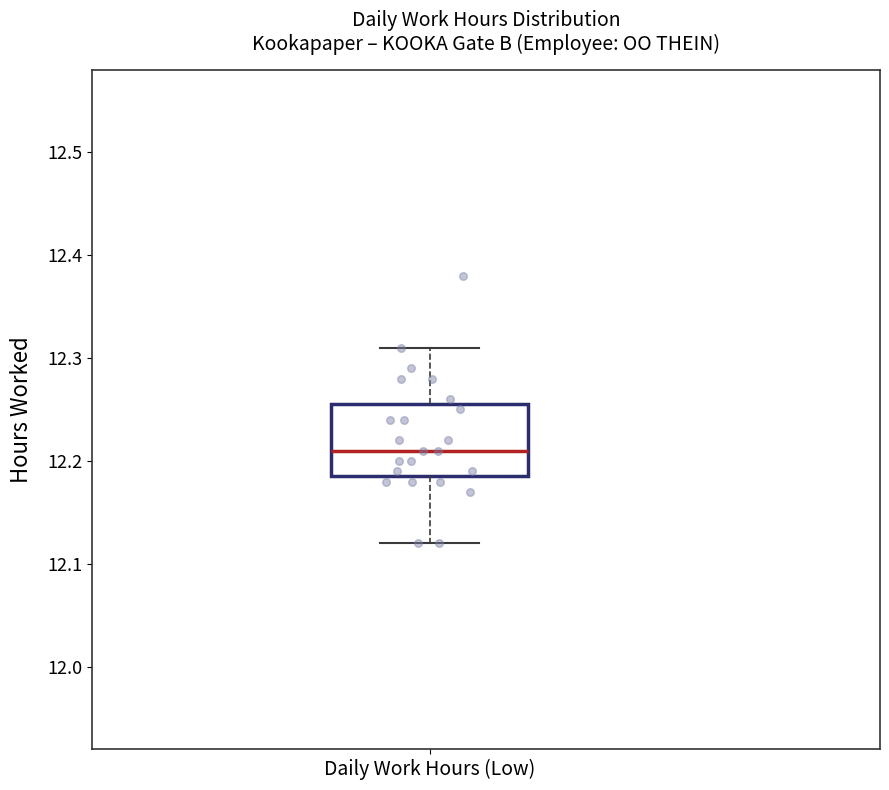

Where is the upper edge of the box for Daily Work Hours (Low) on the y-axis? The values are not printed on the chart, so give them approximately, as read against the axis.

12.26